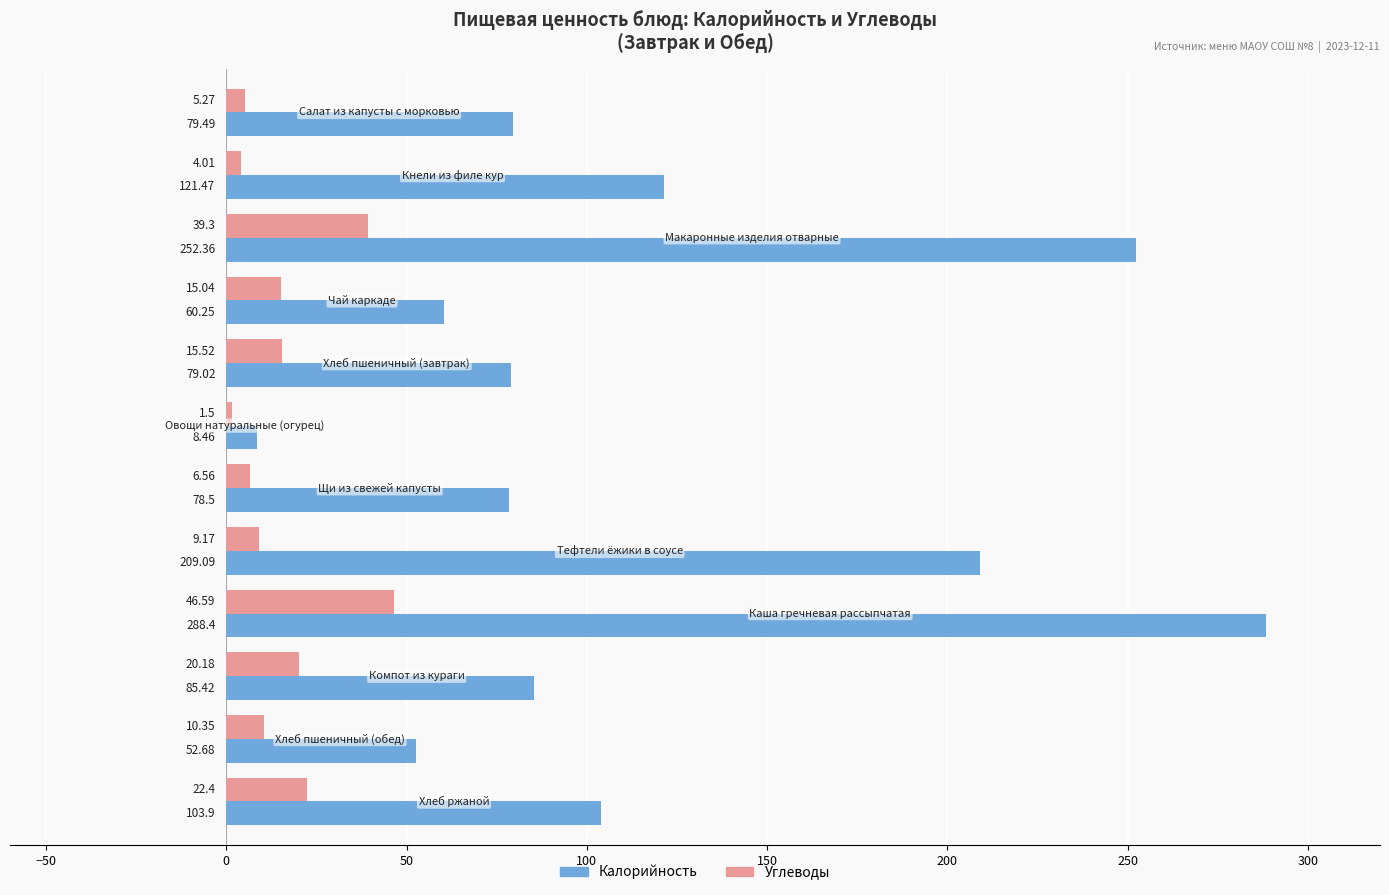

Which series has the largest total across all categories?

Калорийность